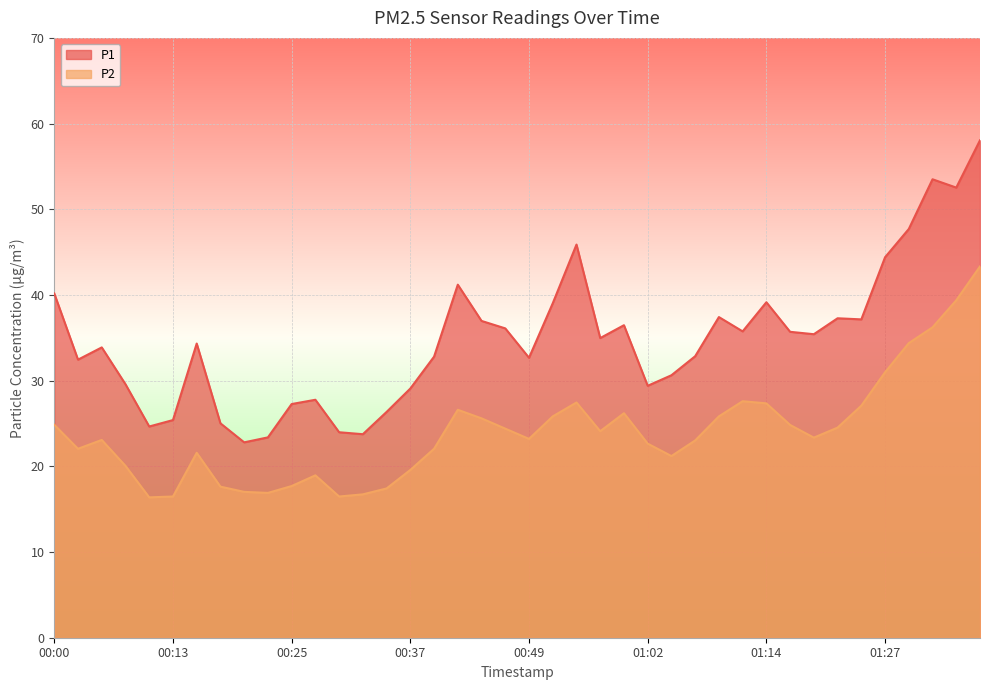

True or false: P1 and P2 cross at least once.

False